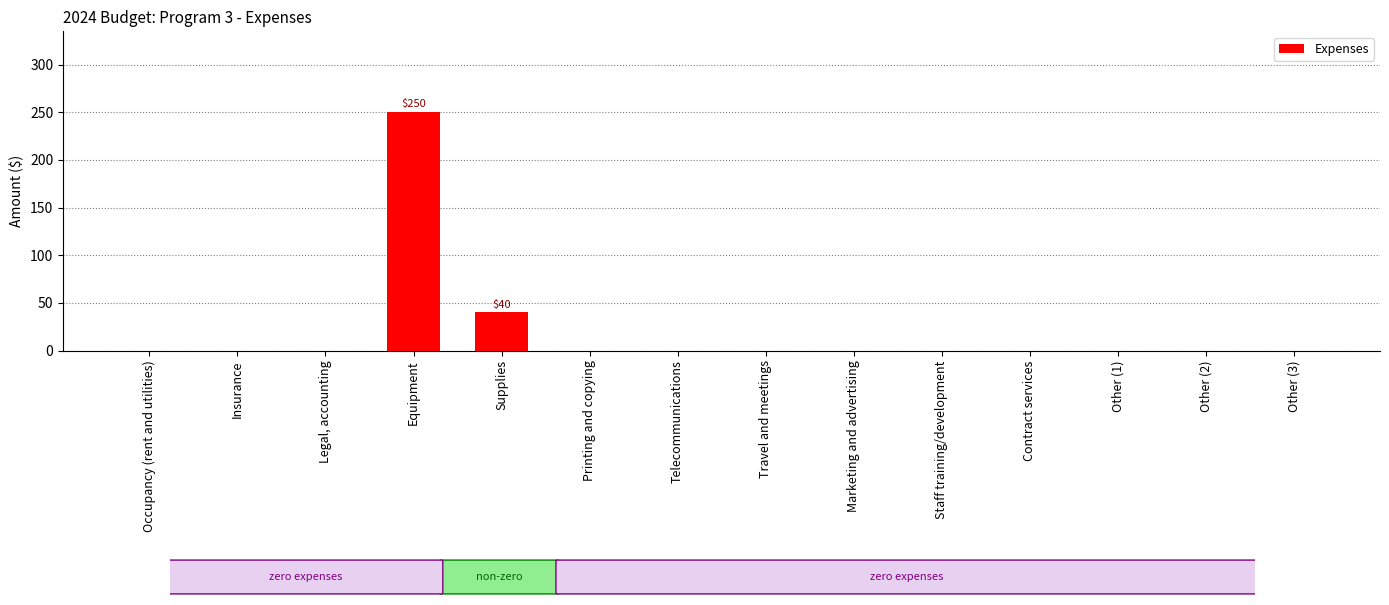

Does the chart contain stacked bars?

No